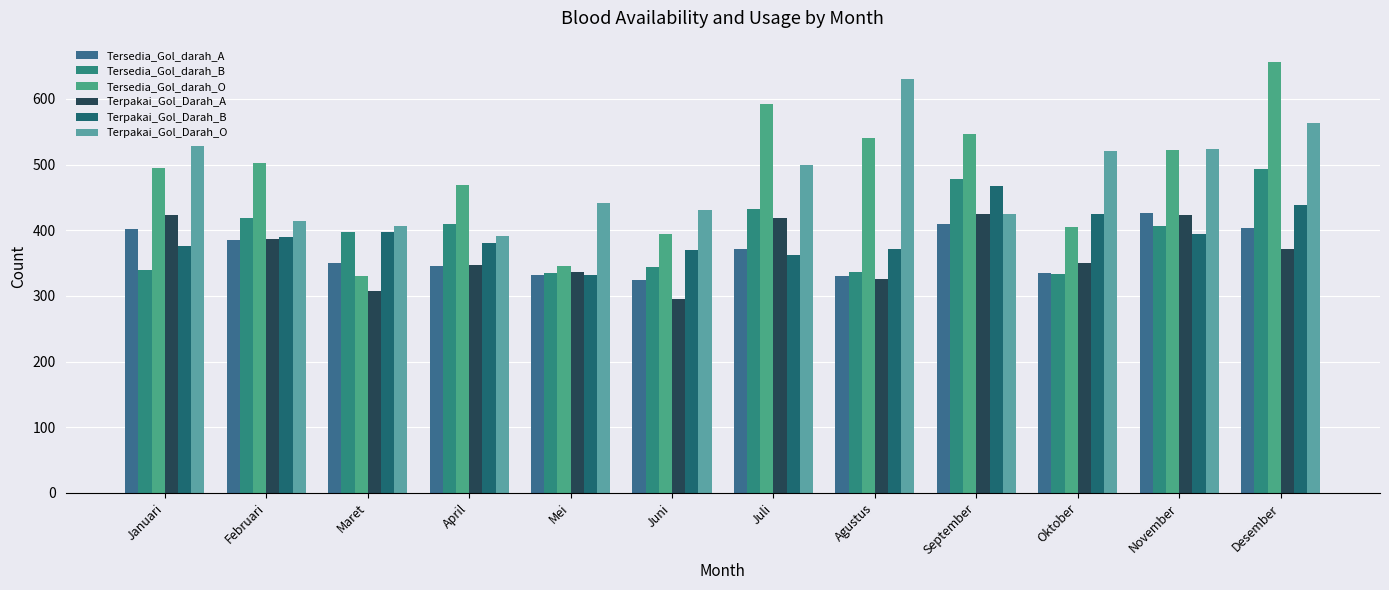

How many groups of bars are there?

12